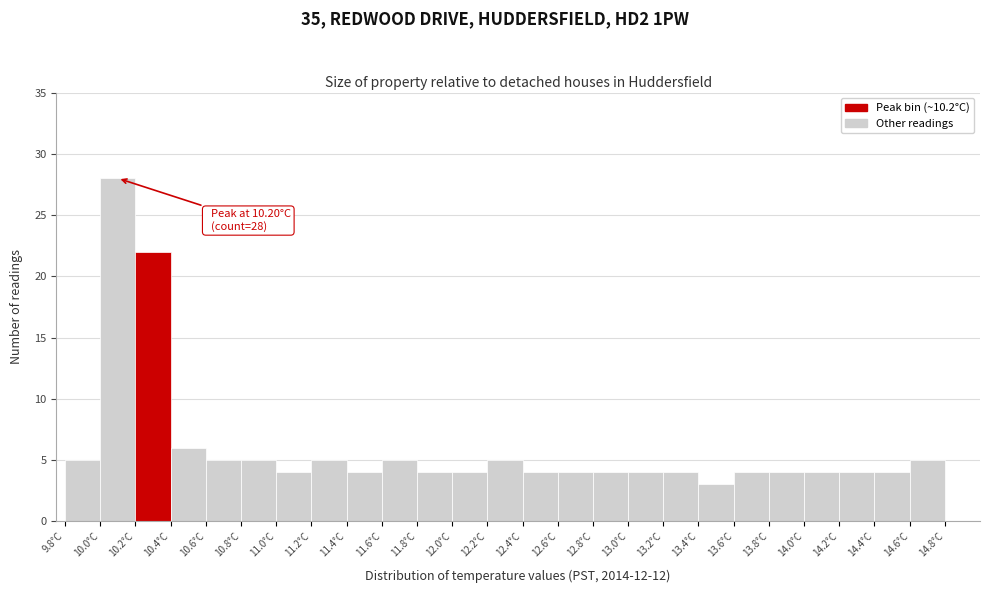

Over which range of the x-axis is the bar tallest?

10.0 to 10.2